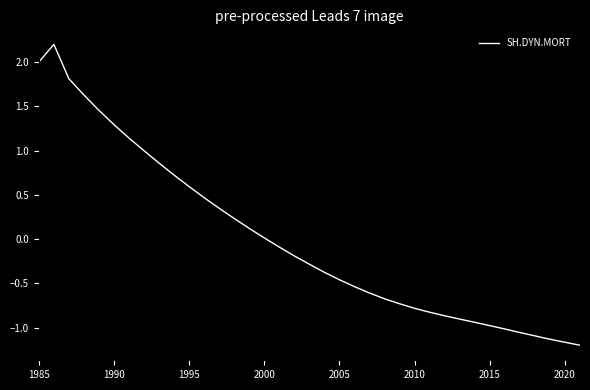

What is the difference between the maximum and minimum values?

3.4